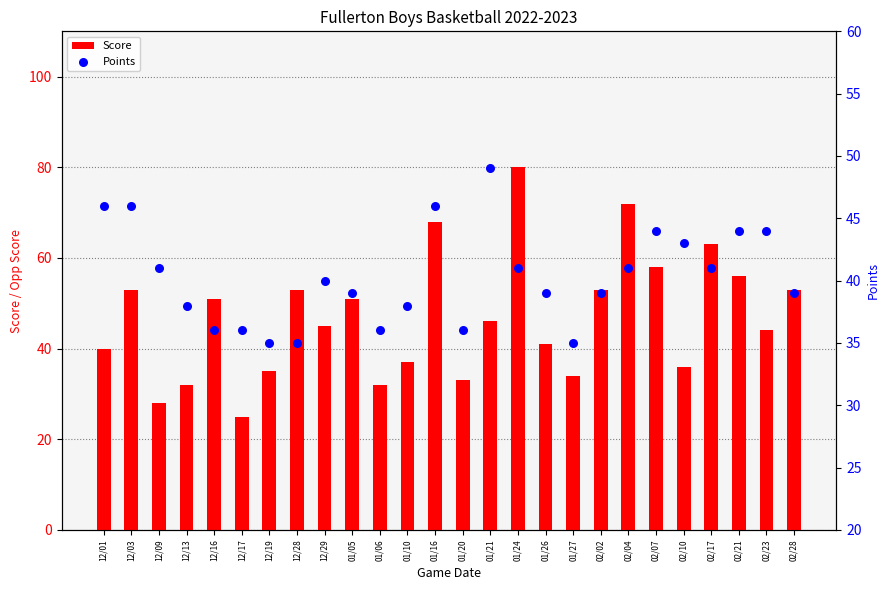

What are all the series names shown in the legend?

Score, Points